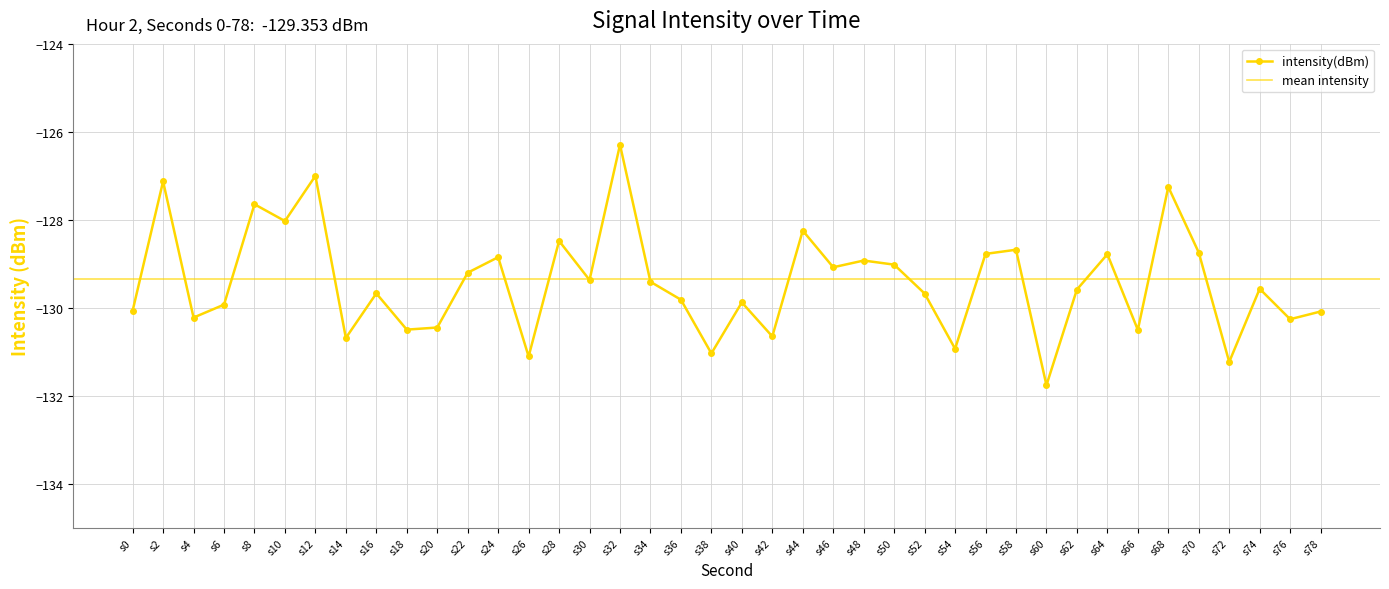

Does the chart have visible grid lines?

Yes